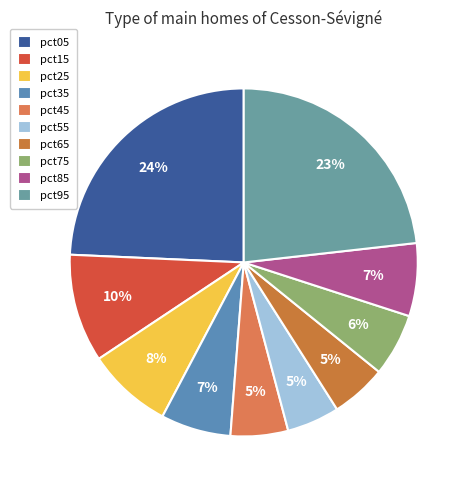

How many slices are in this pie chart?

10